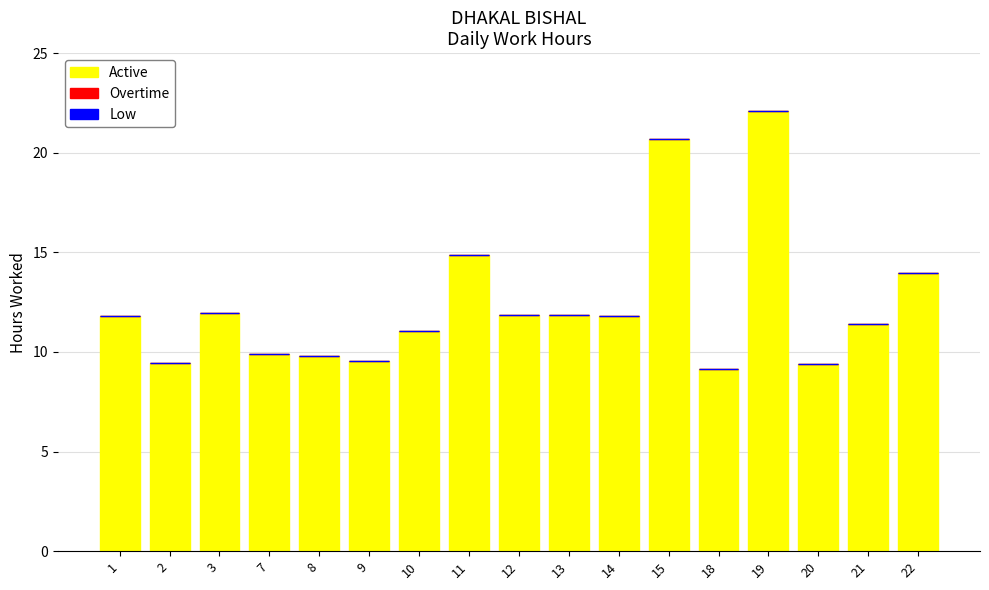

The value at 15 is 20.7. True or false?

True